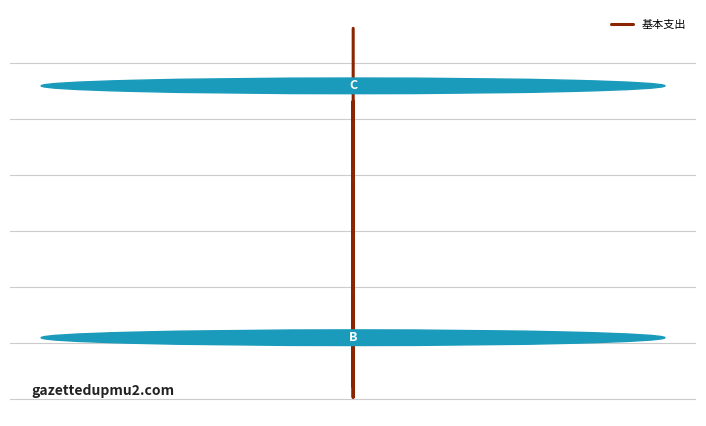

Is this an area chart (filled region under the line)?

No